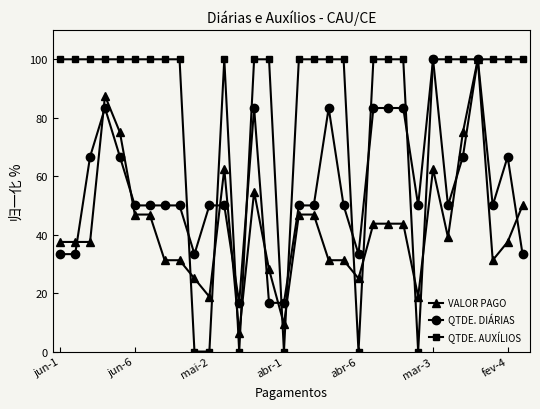

How many distinct data groups are displayed?

3